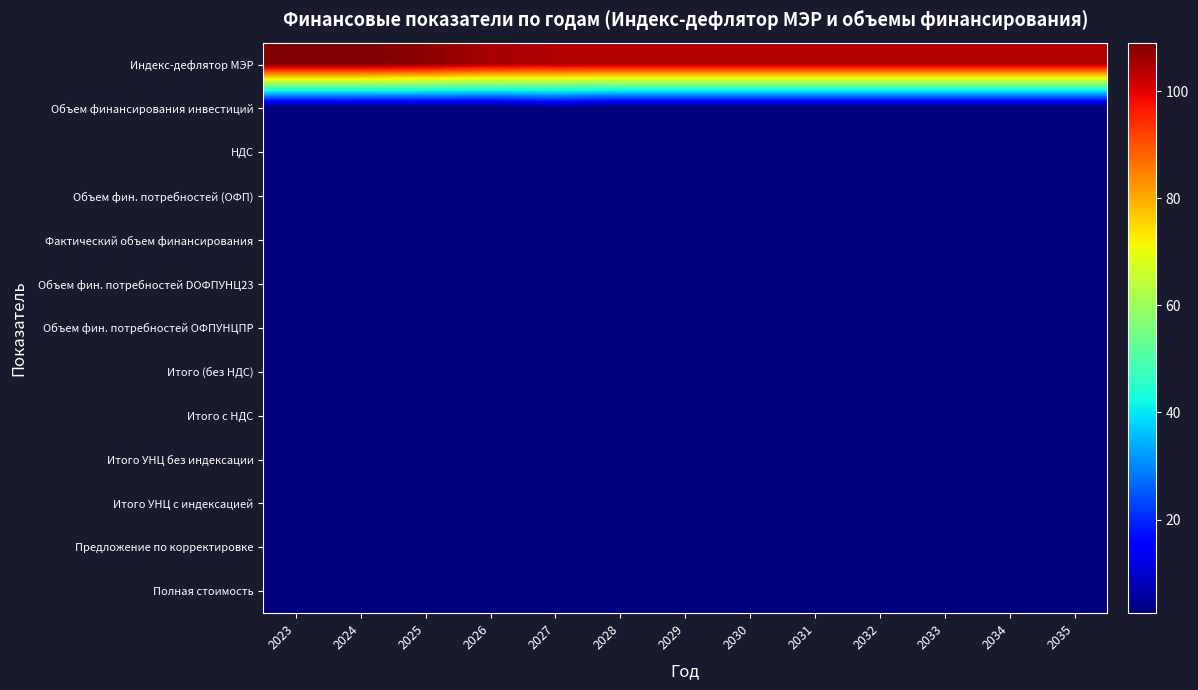

At how many categories does at least one series exceed 47?

13